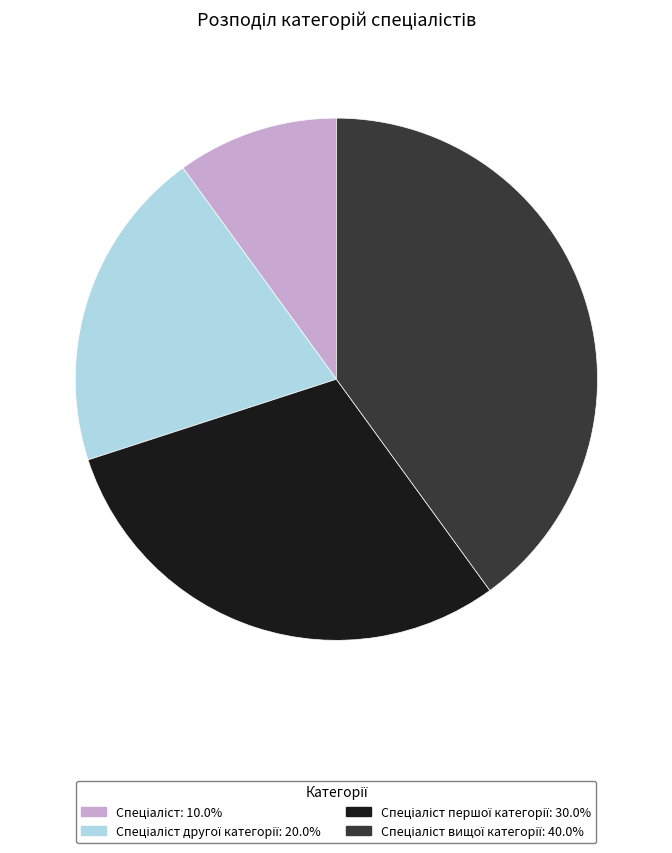

How many segments does this pie chart have?

4